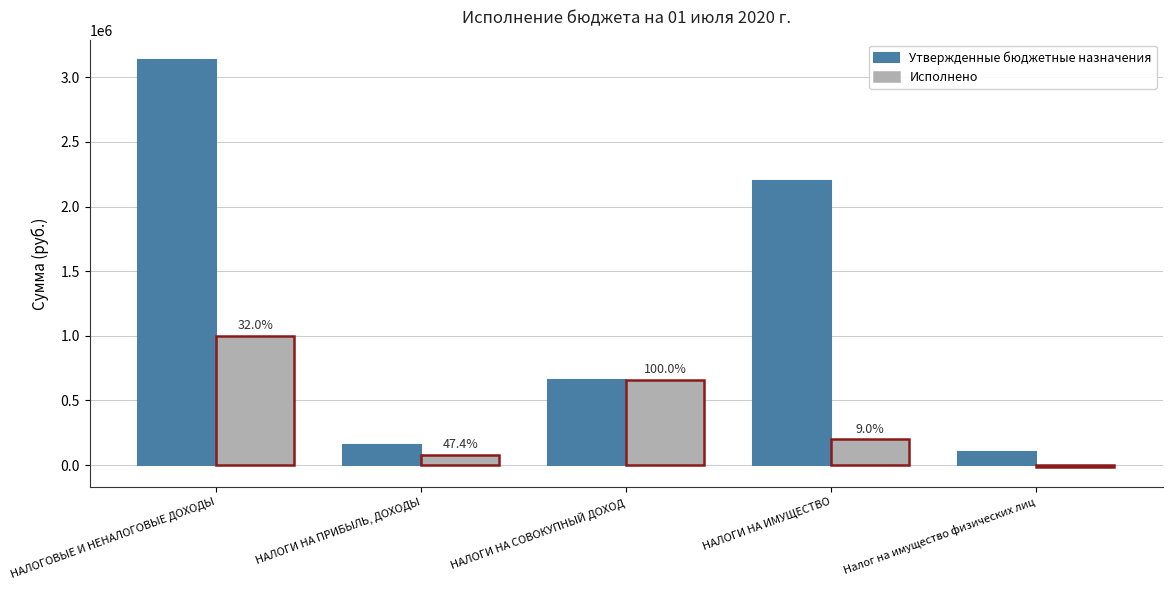

What is the label of the 1st bar from the right?

Налог на имущество физических лиц